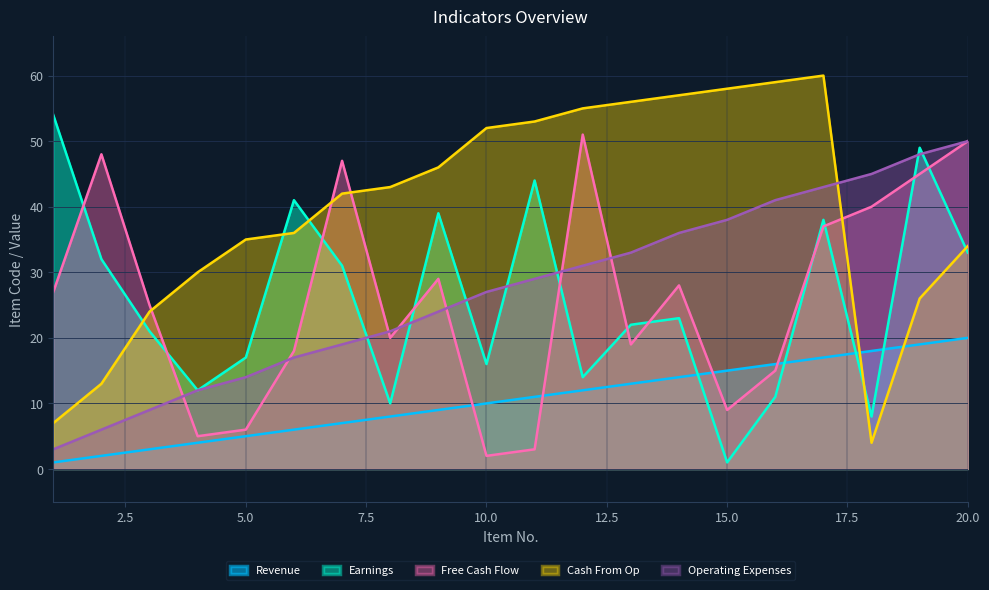

What is the value of the Earnings point at the 7th from the left?

31